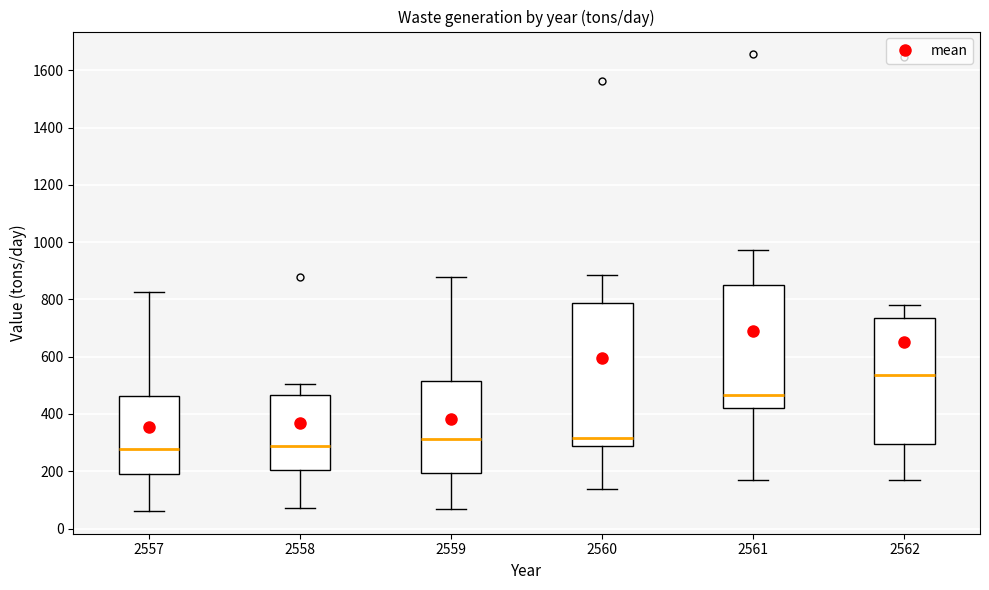

Which box is the tallest, from its lower edge to its upper edge?

2560